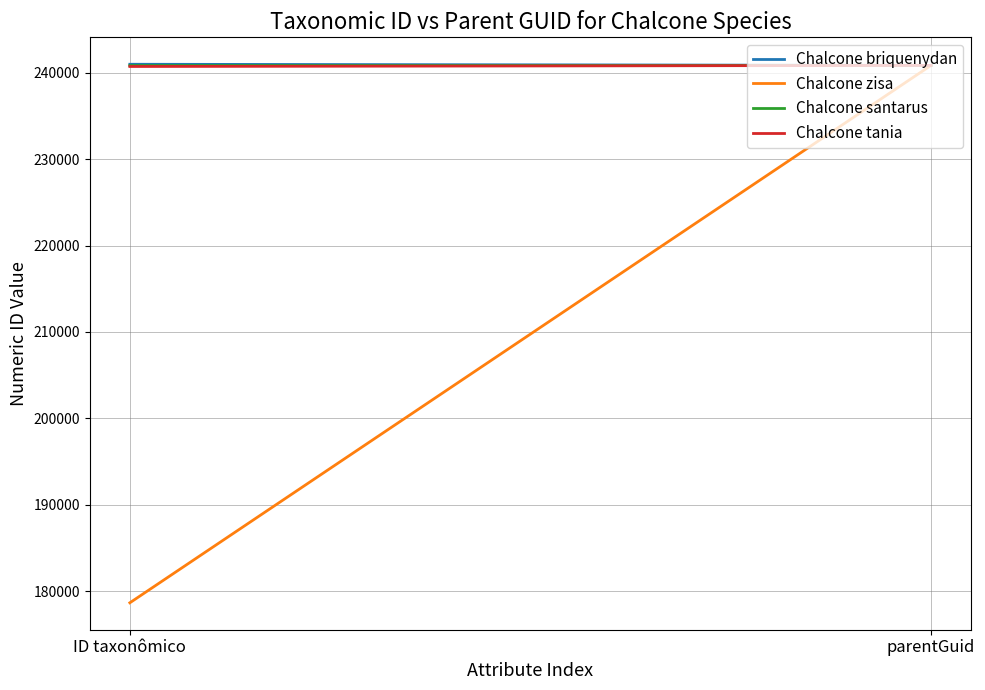

Count the number of data series in this chart.

4